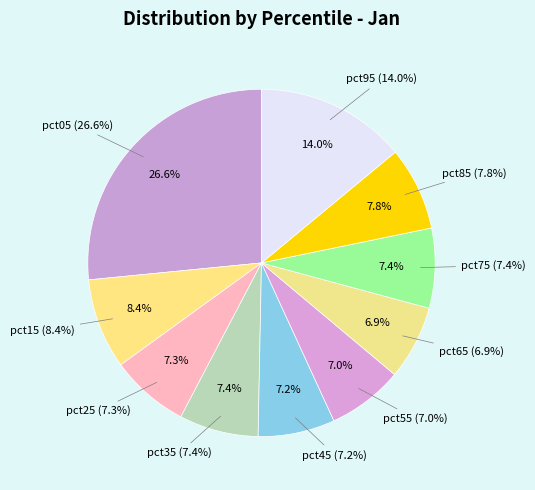

What is the total percentage of pct45 and pct55?

14.2%